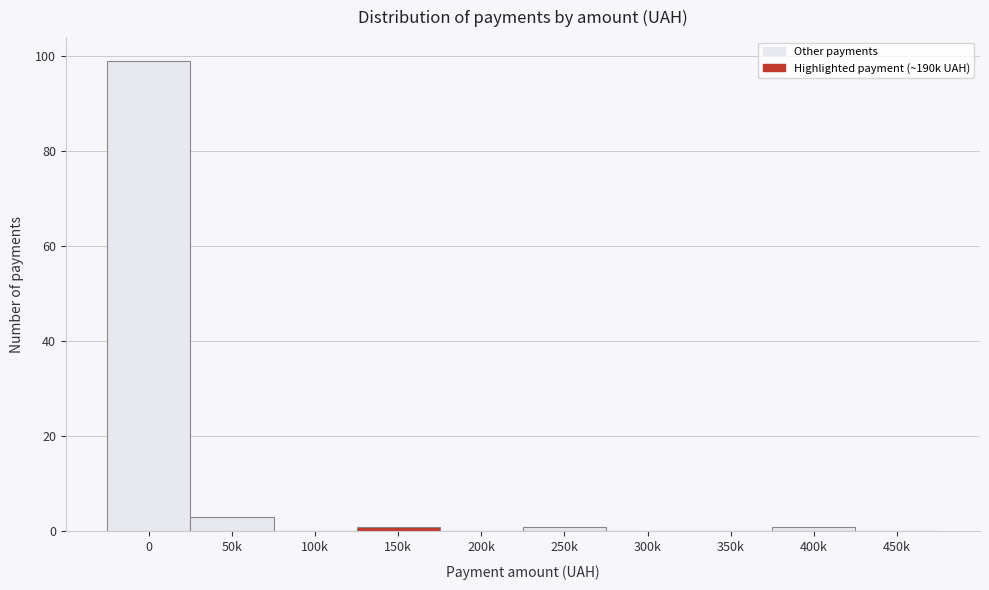

Reading left to right, transcribe all the data shown in this chart.

0=99	50k=3	100k=0	150k=1	200k=0	250k=1	300k=0	350k=0	400k=1	450k=0